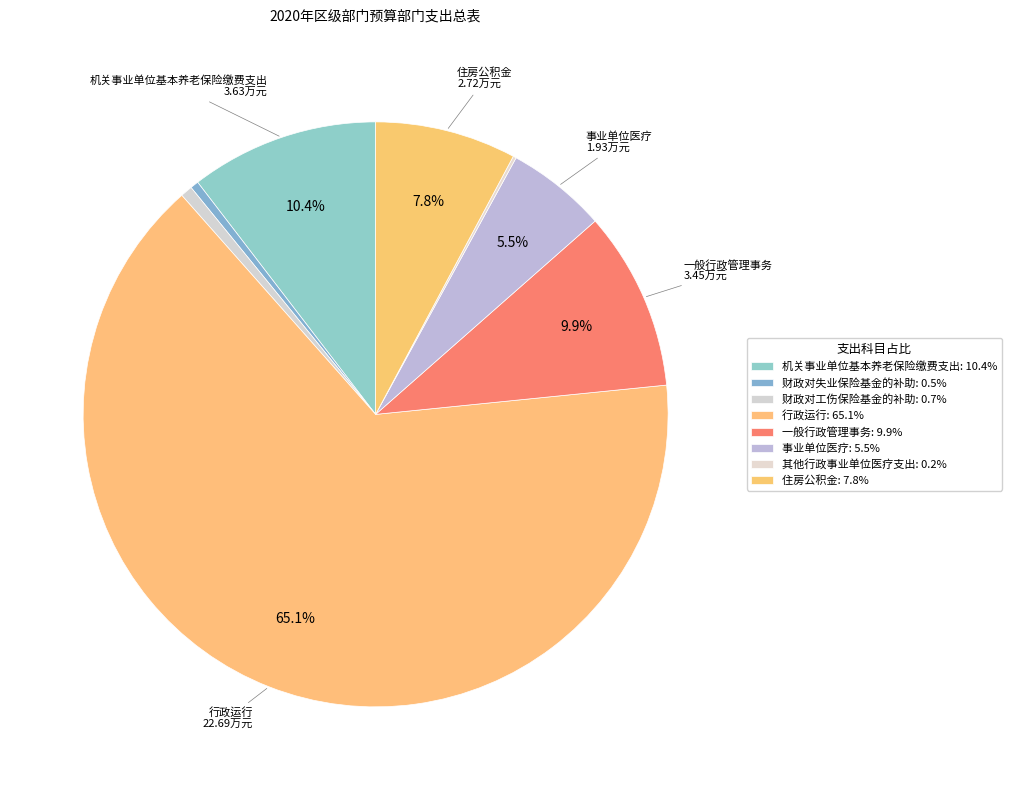

The 一般行政管理事务 slice represents 10% of the pie. True or false?

True